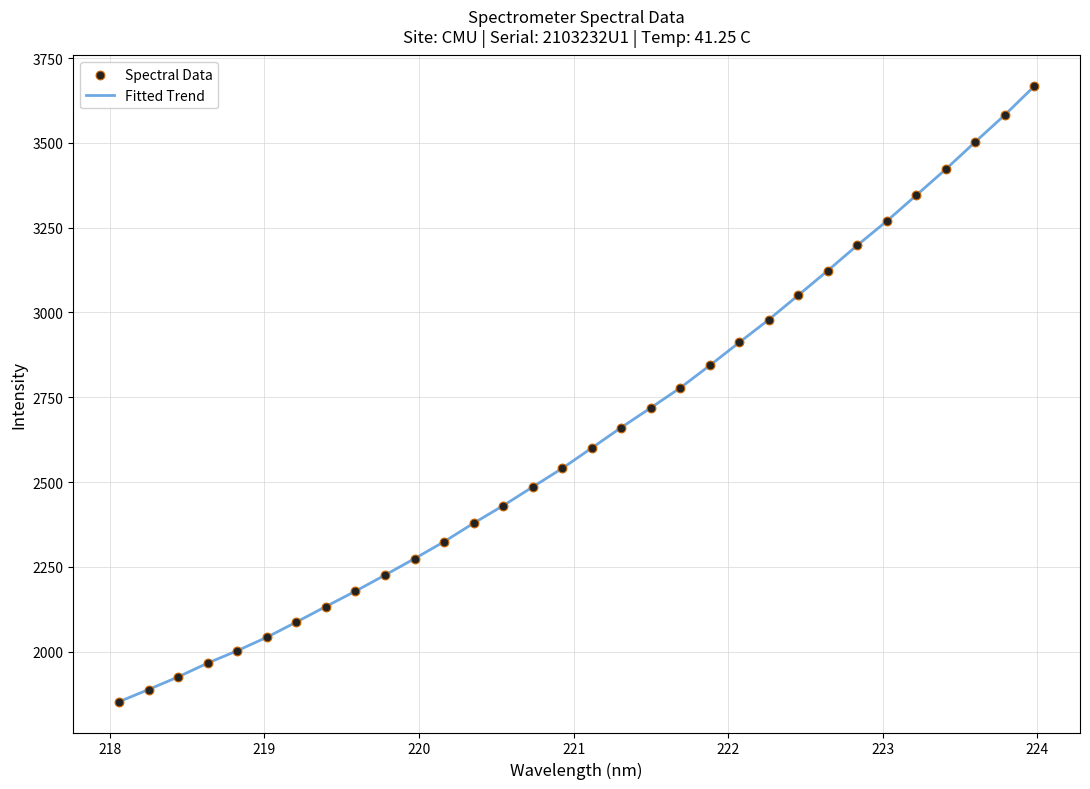

What is the difference between the maximum and minimum values?

1814.8